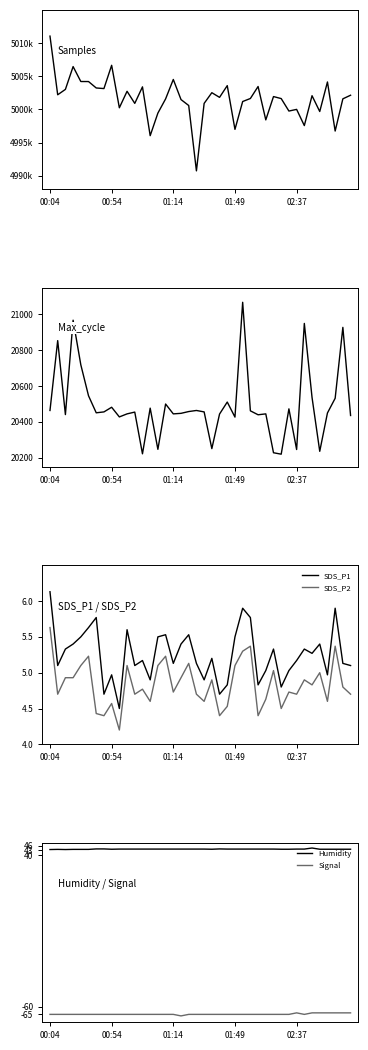

The value of SDS_P2 at 00:54 is 2.3. True or false?

False